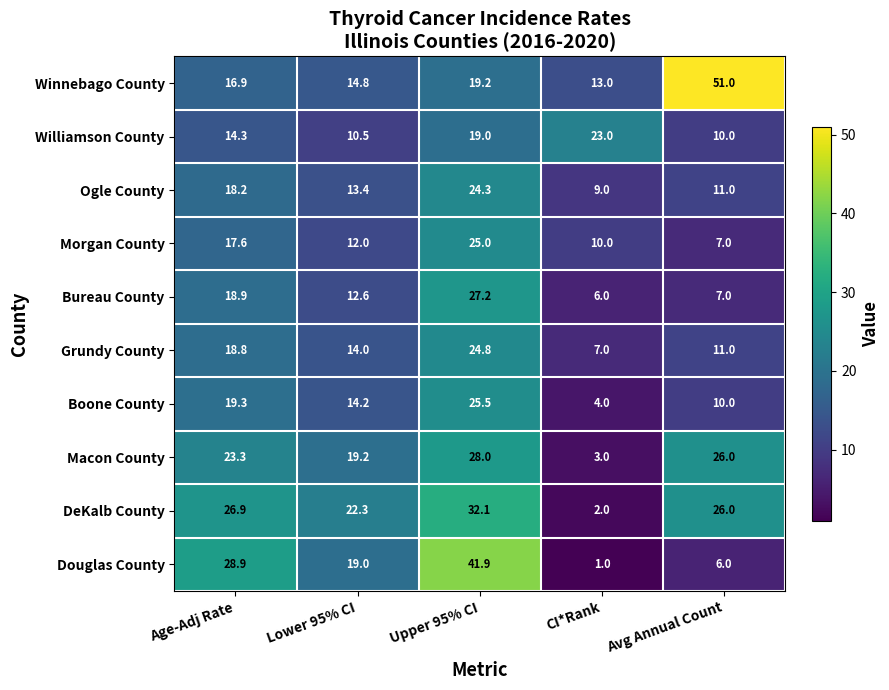

What is the smallest value displayed?

1.0